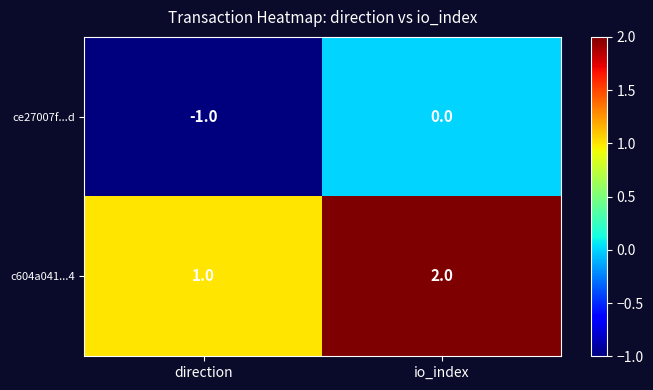

Where is ce27007f...d nearest to the value 0?

io_index